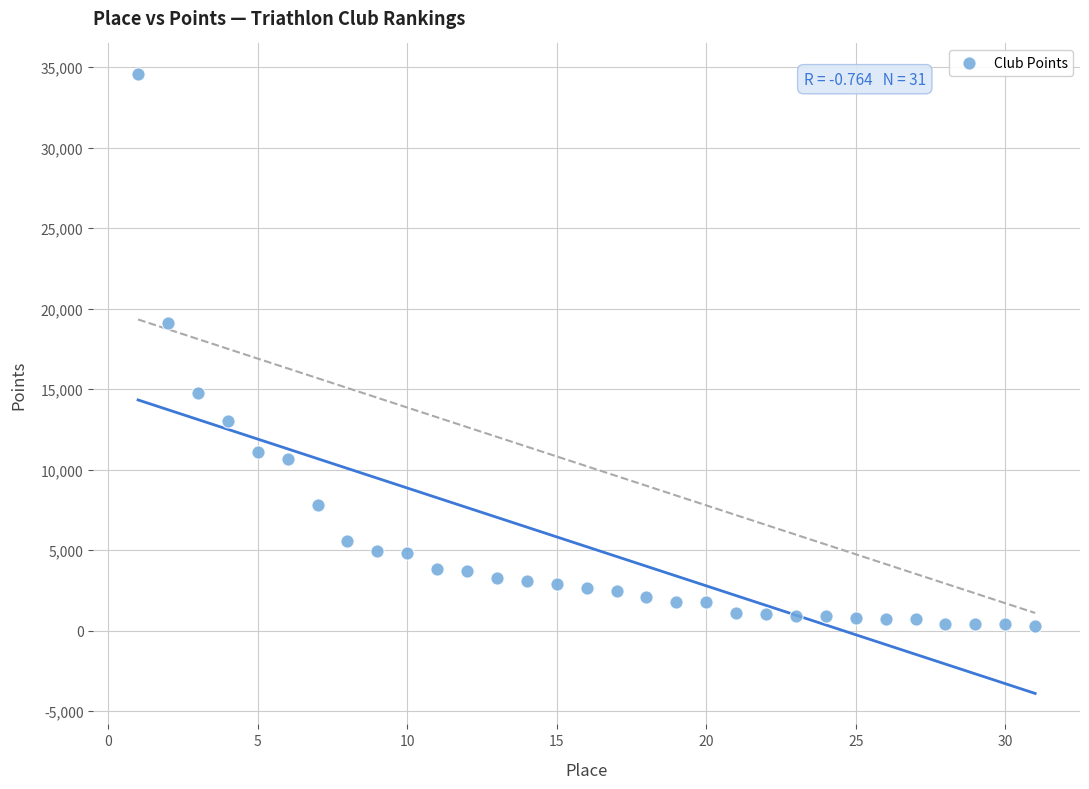

What Y value in the scatter plot is closest to 17421?

19135